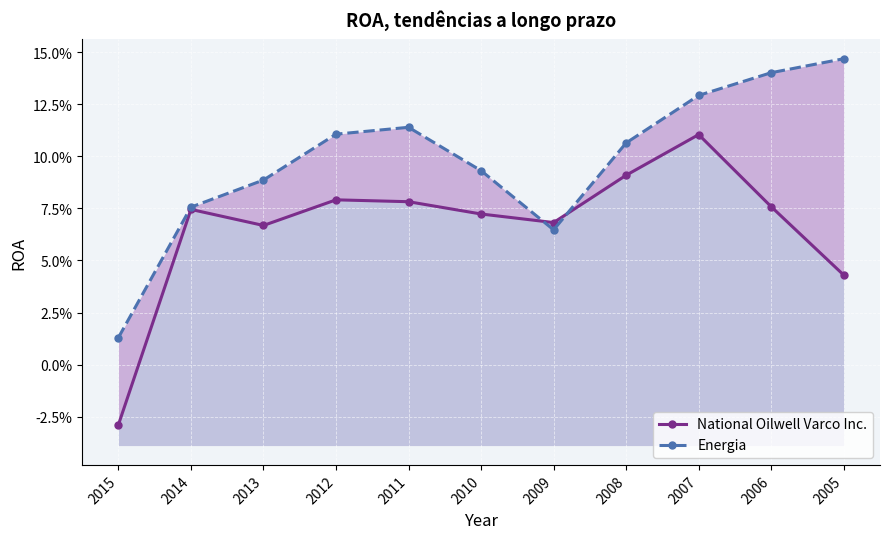

How many series are shown in this chart?

2